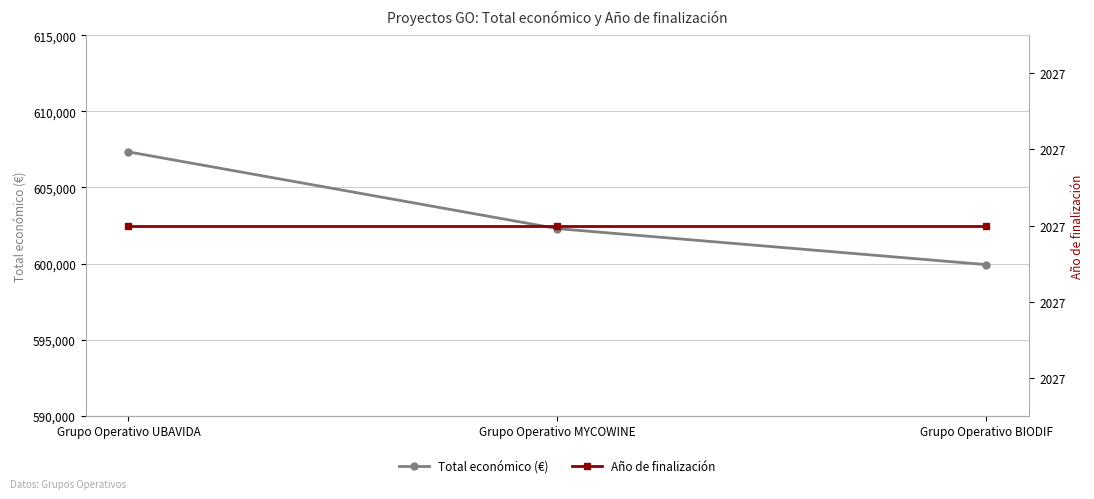

What is the difference between the highest and lowest values at Grupo Operativo MYCOWINE?

600268.4